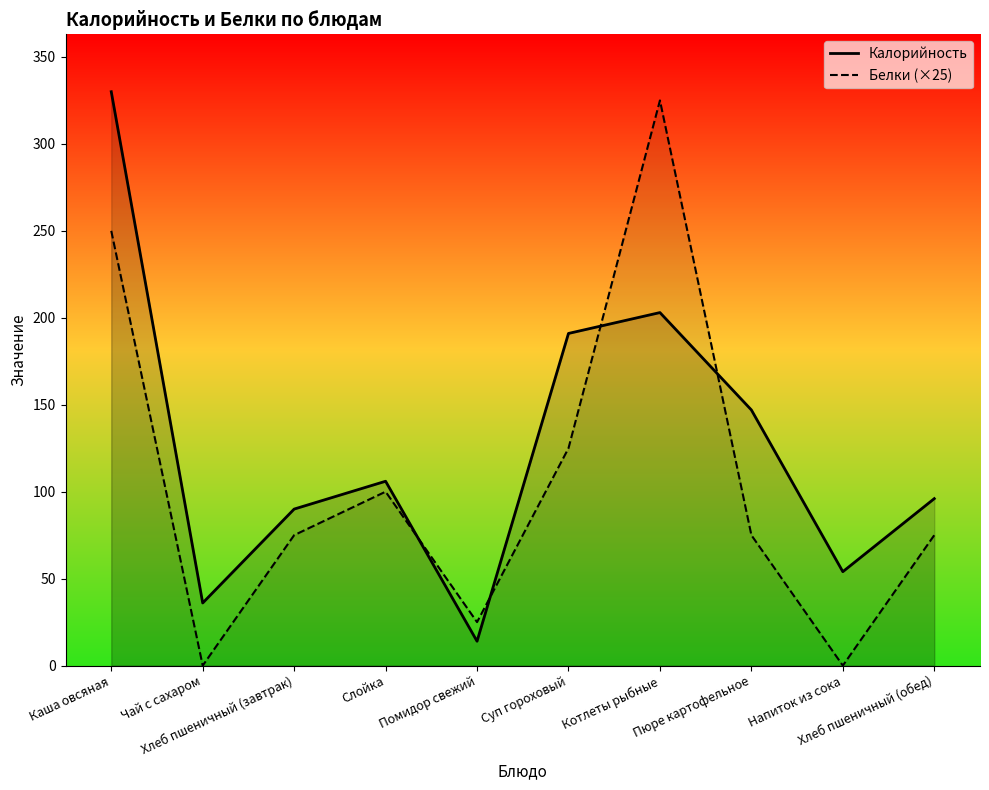

What is the value of the Калорийность point at the 5th from the left?

14